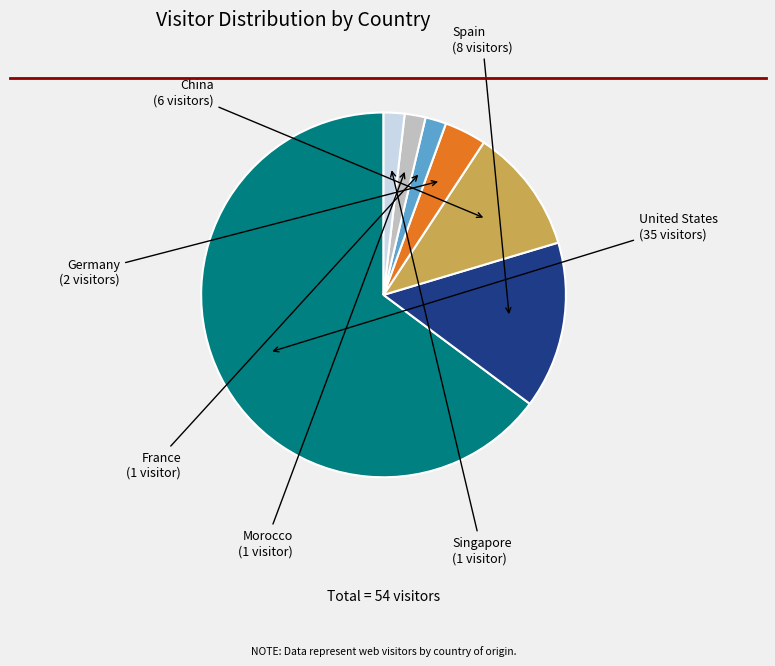

Count the number of slices in the pie.

7